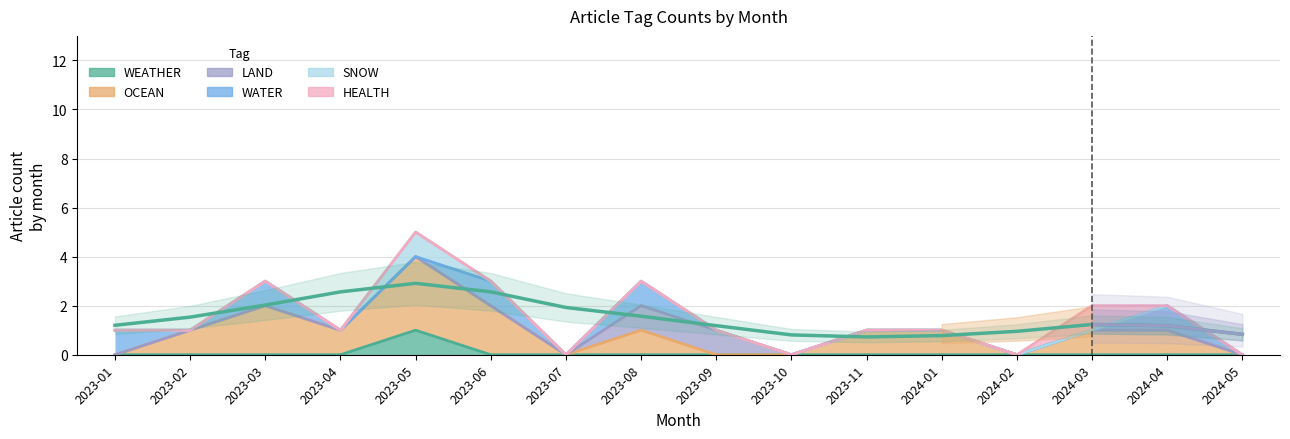

What are all the series names shown in the legend?

WEATHER, OCEAN, LAND, WATER, SNOW, HEALTH